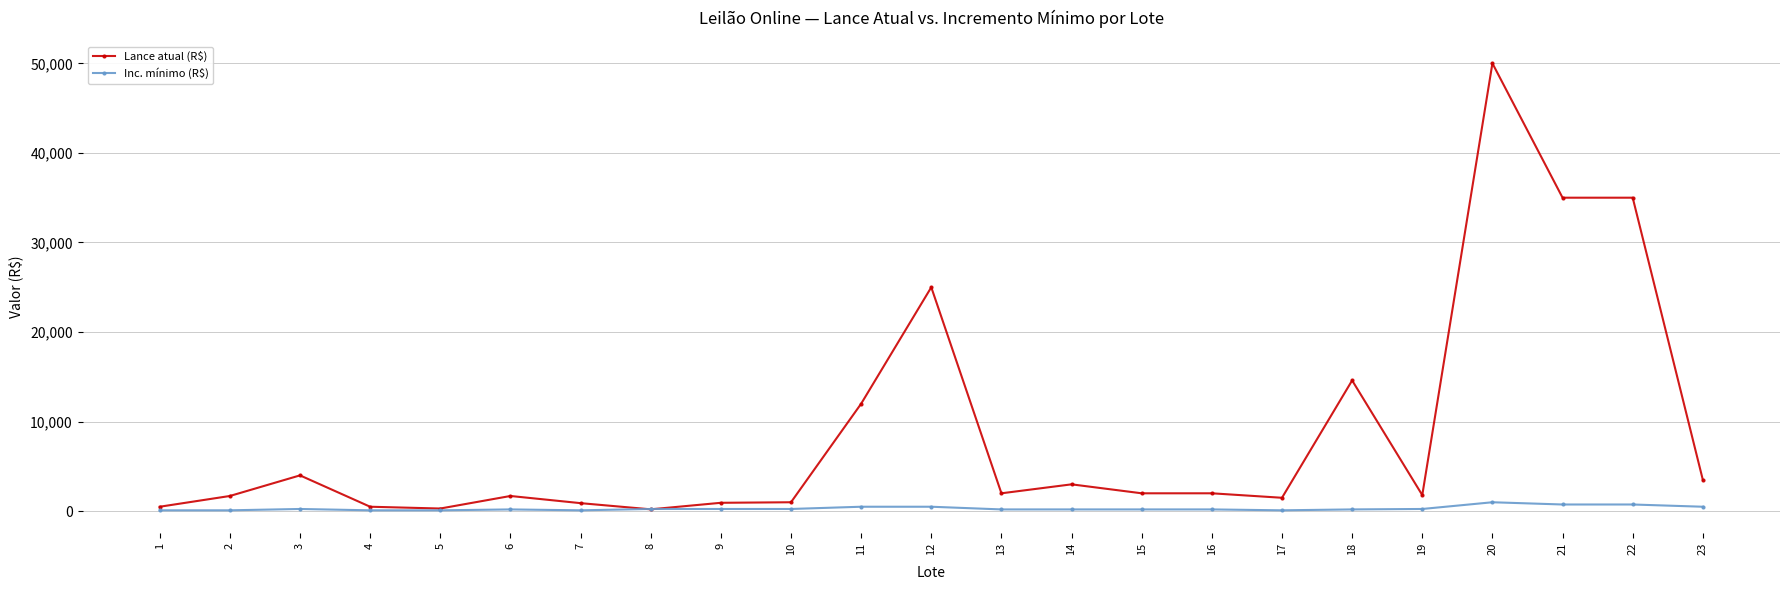

What is the smallest value displayed?

100